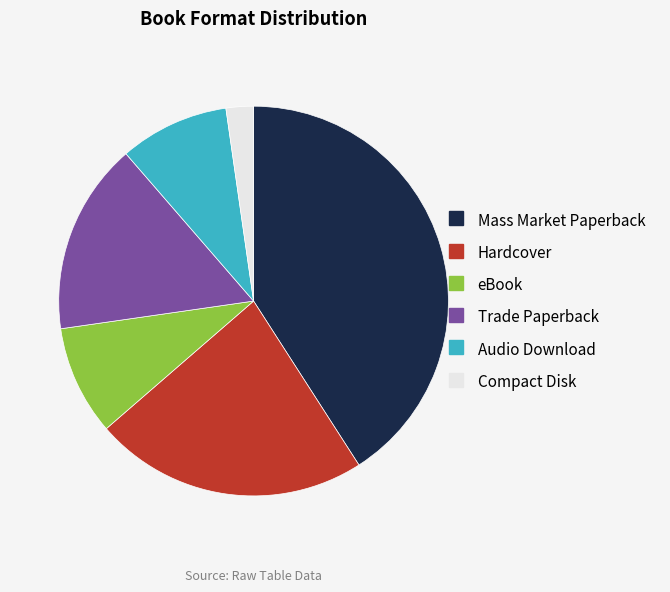

Does eBook represent more than half of the total?

No